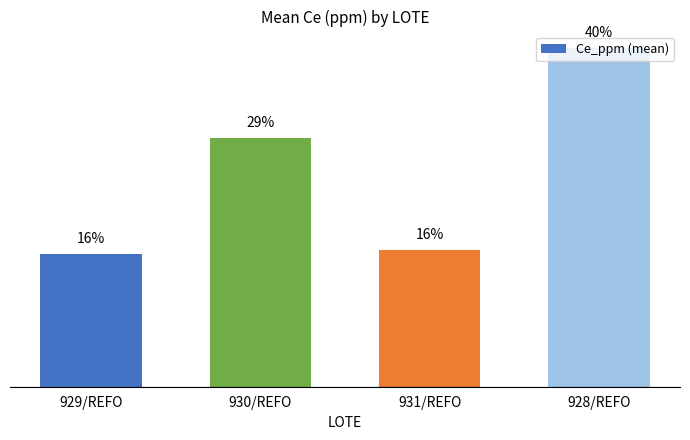

Does the chart contain any negative values?

No